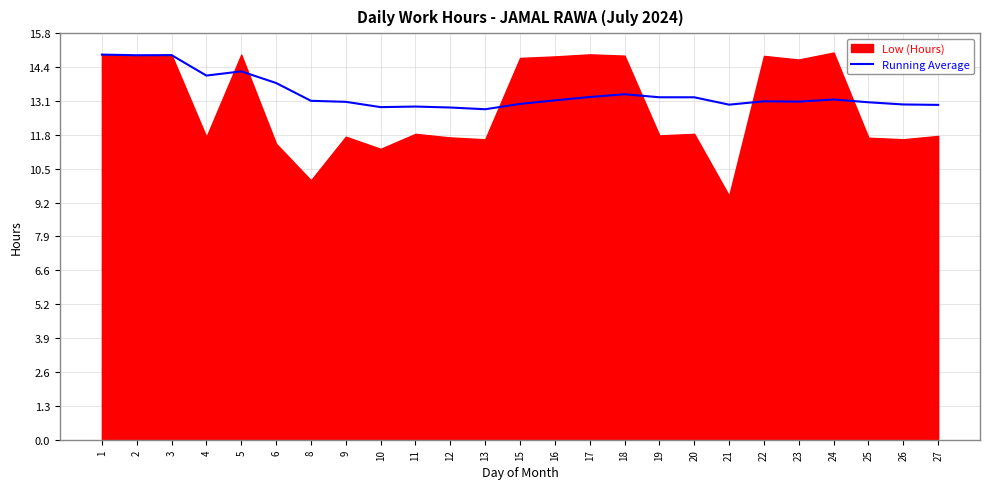

Count the number of categories in the chart.

25